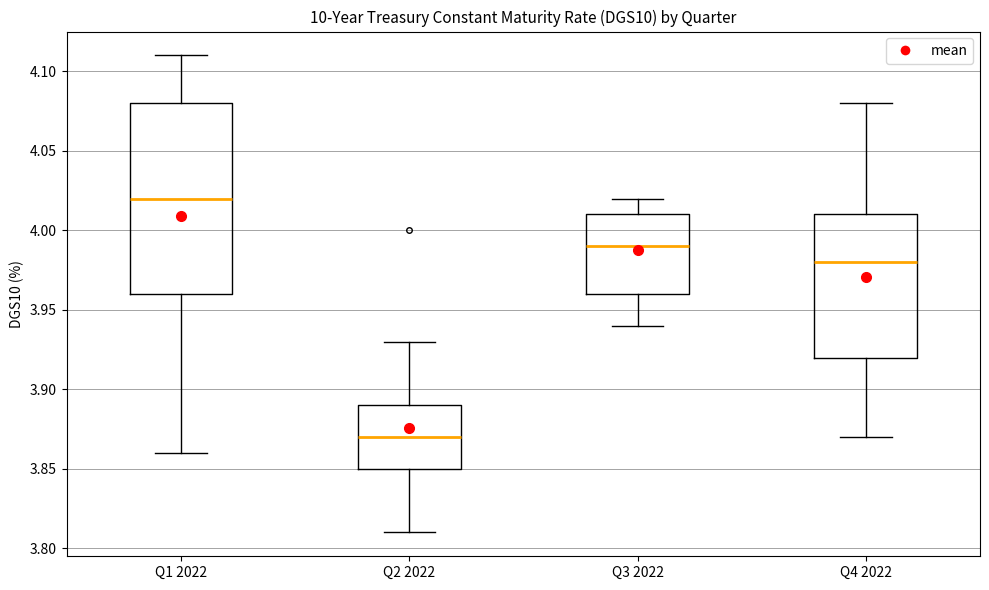

Where is the upper edge of the box for Q3 2022 on the y-axis? The values are not printed on the chart, so give them approximately, as read against the axis.

4.01